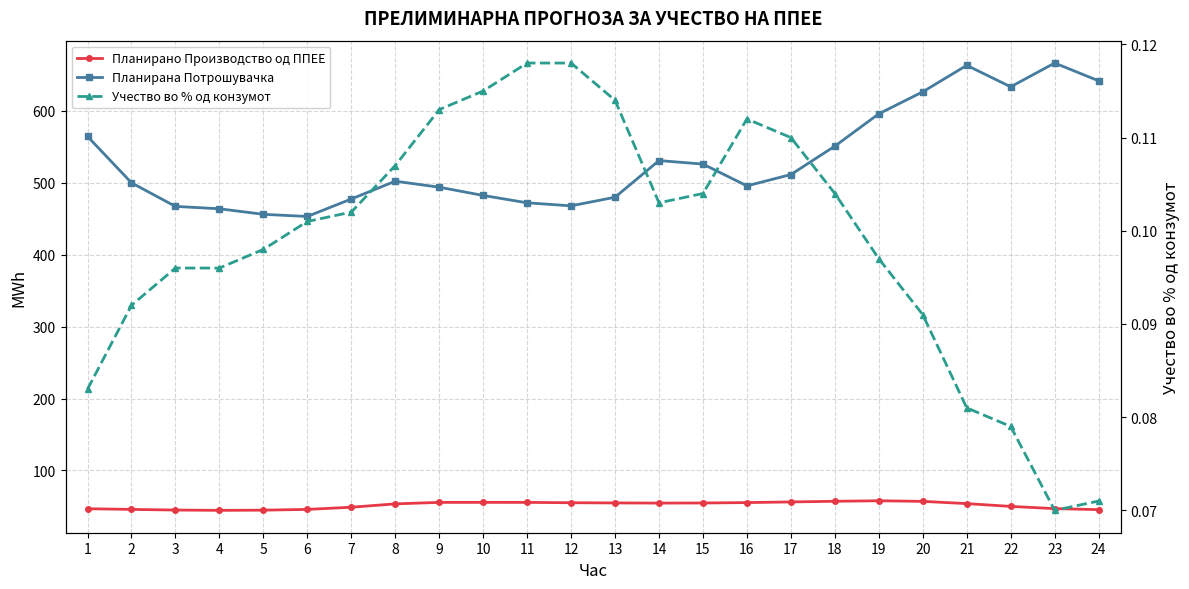

How many interior local peaks does the Учество во % од конзумот series have?

1